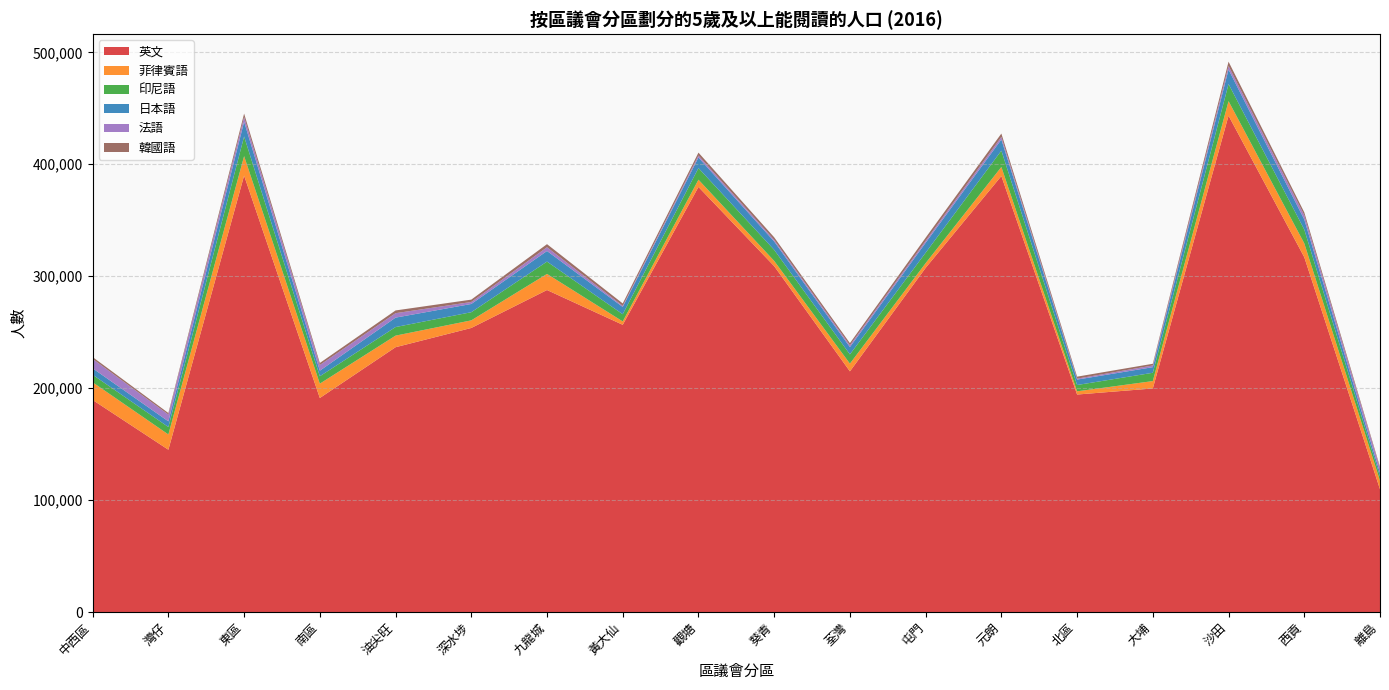

Reading left to right, transcribe all the data shown in this chart.

英文: 中西區=189429	灣仔=144975	東區=389893	南區=191201	油尖旺=236562	深水埗=253753	九龍城=287649	黃大仙=256575	觀塘=379742	葵青=308991	荃灣=214988	屯門=307437	元朗=389483	北區=194285	大埔=199711	沙田=443404	西貢=317008	離島=109675
菲律賓語: 中西區=15785	灣仔=13650	東區=17374	南區=12802	油尖旺=10346	深水埗=6795	九龍城=14381	黃大仙=3027	觀塘=6488	葵青=4662	荃灣=6907	屯門=4229	元朗=8100	北區=2873	大埔=6592	沙田=12996	西貢=12362	離島=7662
印尼語: 中西區=6752	灣仔=6641	東區=17537	南區=6615	油尖旺=7658	深水埗=7289	九龍城=11022	黃大仙=6420	觀塘=10382	葵青=9863	荃灣=8264	屯門=9313	元朗=14588	北區=5640	大埔=7420	沙田=15279	西貢=12342	離島=3836
日本語: 中西區=5750	灣仔=5068	東區=13133	南區=4971	油尖旺=8432	深水埗=7357	九龍城=9471	黃大仙=6513	觀塘=9447	葵青=7494	荃灣=6526	屯門=8890	元朗=9947	北區=4837	大埔=5017	沙田=12974	西貢=9000	離島=3119
法語: 中西區=8377	灣仔=6066	東區=4190	南區=5058	油尖旺=3953	深水埗=1769	九龍城=3338	黃大仙=1000	觀塘=1735	葵青=1412	荃灣=1589	屯門=1734	元朗=2295	北區=832	大埔=1513	沙田=3152	西貢=3750	離島=4093
韓國語: 中西區=1669	灣仔=1371	東區=3149	南區=1834	油尖旺=2459	深水埗=2101	九龍城=2773	黃大仙=2130	觀塘=2608	葵青=2318	荃灣=1924	屯門=2801	元朗=3017	北區=1790	大埔=1526	沙田=3840	西貢=2632	離島=1283